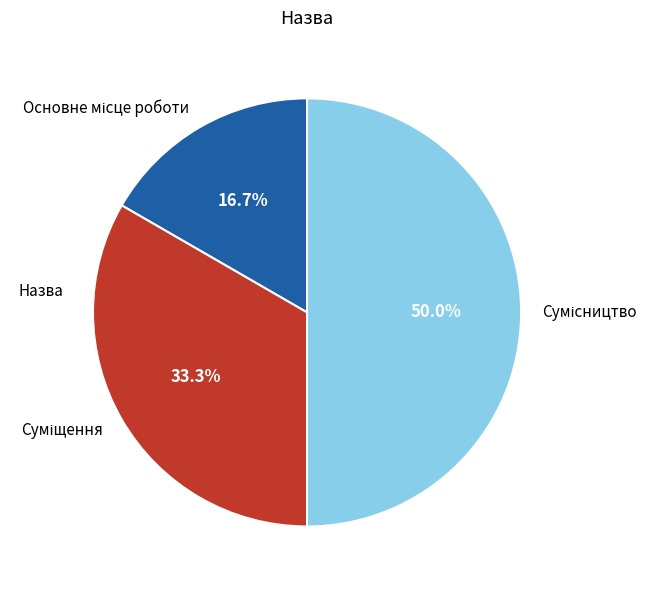

To the nearest percent, what portion does Сумісництво represent?

50%